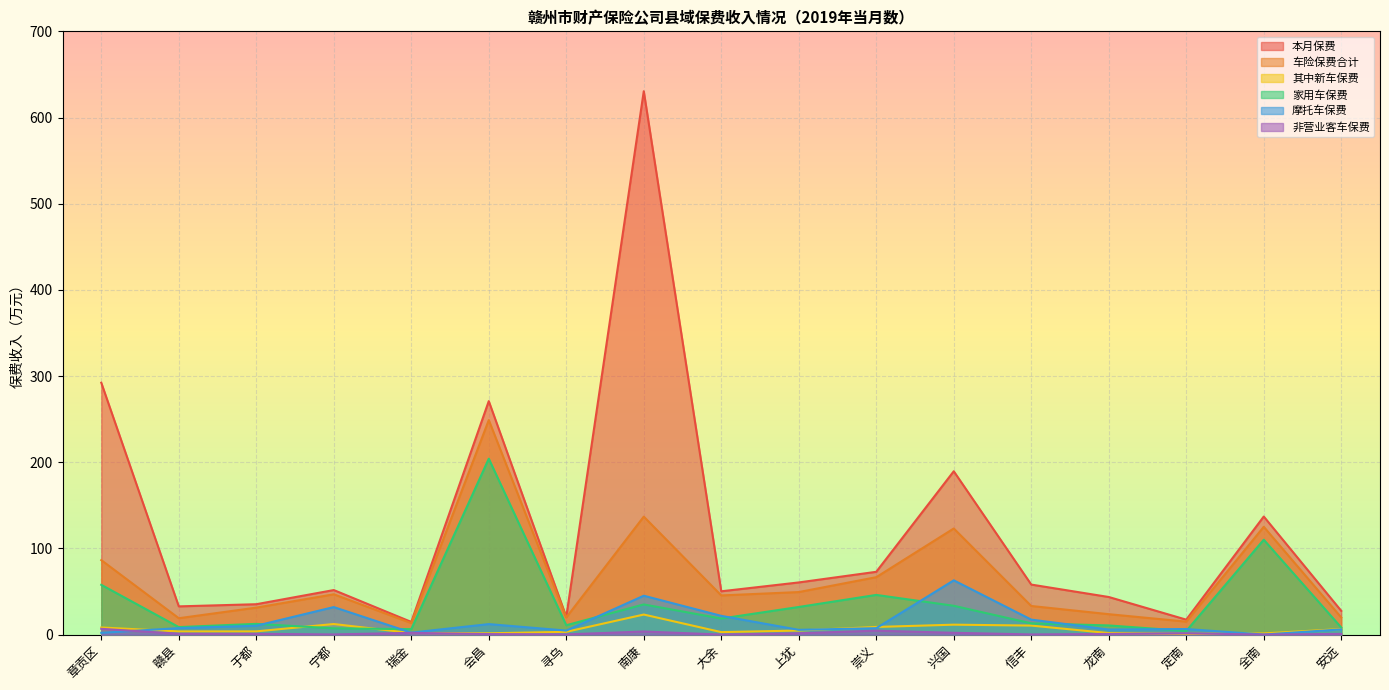

Reading left to right, what are all the values shown in this chart?

本月保费: 章贡区=292.2	赣县=32.7	于都=35.2	宁都=51.7	瑞金=14.7	会昌=270.9	寻乌=20.6	南康=630.5	大余=50.2	上犹=60.5	崇义=72.8	兴国=189.5	信丰=58.0	龙南=43.6	定南=17.3	全南=137.0	安远=27.5
车险保费合计: 章贡区=86.4	赣县=19.0	于都=31.3	宁都=46.7	瑞金=13.3	会昌=248.9	寻乌=19.9	南康=136.9	大余=45.4	上犹=49.3	崇义=66.6	兴国=123.1	信丰=33.2	龙南=23.7	定南=15.0	全南=125.0	安远=19.8
其中新车保费: 章贡区=8.2	赣县=3.7	于都=3.7	宁都=12.2	瑞金=1.8	会昌=1.5	寻乌=3.2	南康=23.2	大余=2.9	上犹=4.7	崇义=8.8	兴国=11.5	信丰=10.4	龙南=1.7	定南=0.8	全南=1.3	安远=6.4
家用车保费: 章贡区=57.7	赣县=8.7	于都=12.4	宁都=7.2	瑞金=6.3	会昌=204.1	寻乌=10.8	南康=35.0	大余=18.6	上犹=32.0	崇义=46.0	兴国=33.4	信丰=13.0	龙南=10.6	定南=4.2	全南=110.1	安远=8.2
摩托车保费: 章贡区=2.0	赣县=7.5	于都=10.2	宁都=31.9	瑞金=2.2	会昌=12.1	寻乌=4.6	南康=45.1	大余=21.7	上犹=5.5	崇义=7.4	兴国=62.9	信丰=17.3	龙南=5.9	定南=6.4	全南=0.0	安远=6.0
非营业客车保费: 章贡区=6.7	赣县=1.0	于都=0.9	宁都=0.1	瑞金=2.0	会昌=0.6	寻乌=0.2	南康=3.6	大余=0.0	上犹=1.5	崇义=4.5	兴国=2.1	信丰=0.2	龙南=0.7	定南=1.4	全南=0.0	安远=0.8